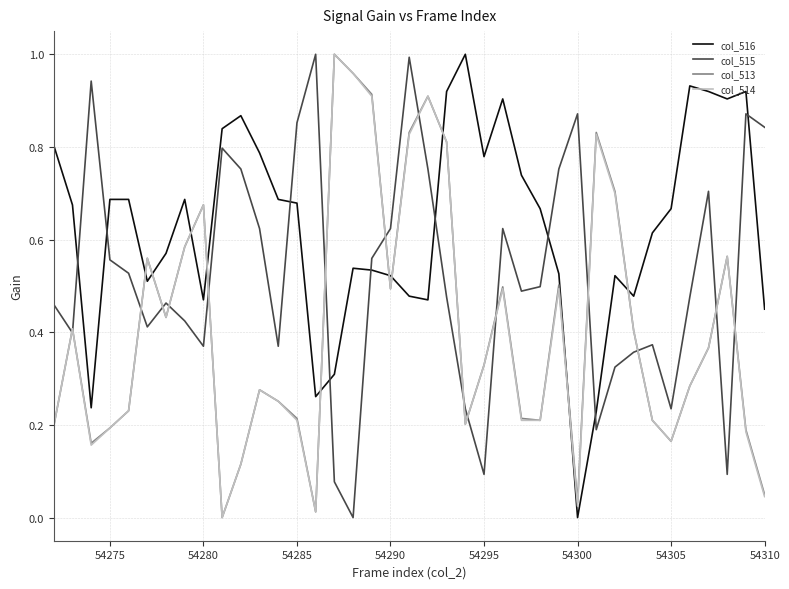

In col_513, how many points are higher than both neighbors (excluding endpoints)?

10